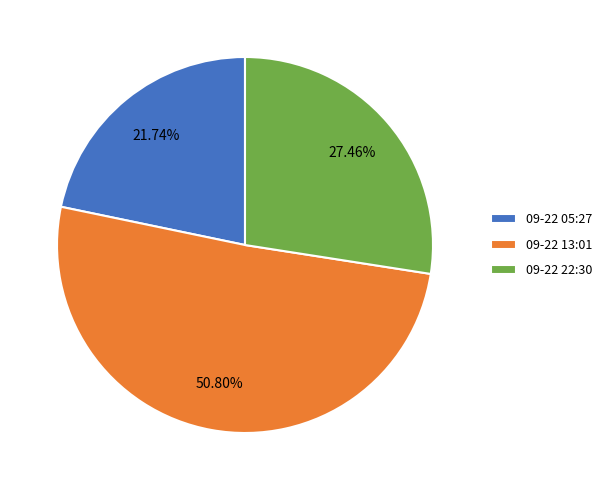

Combined, do 09-22 22:30 and 09-22 05:27 account for over 50%?

No